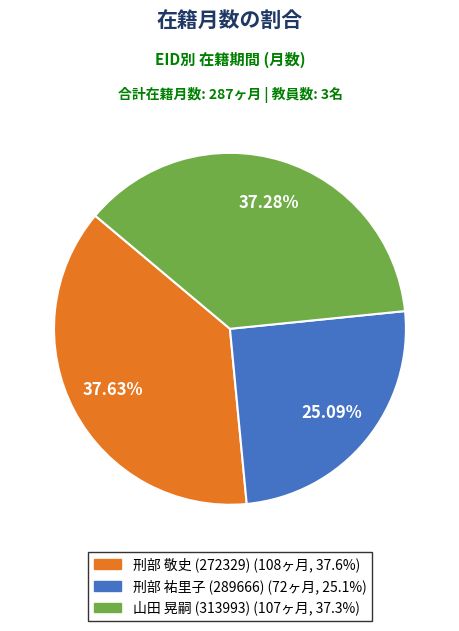

To the nearest percent, what percentage of the pie is 刑部 祐里子 (289666)?

25%